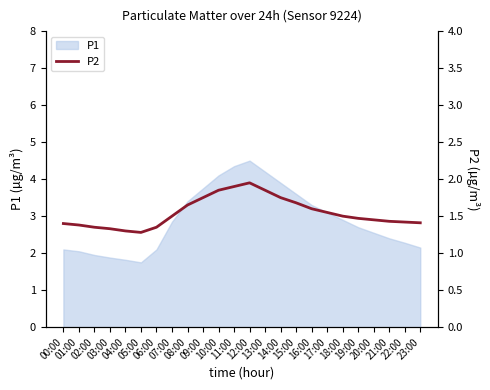

What is the difference between the second highest and minimum values?

0.6